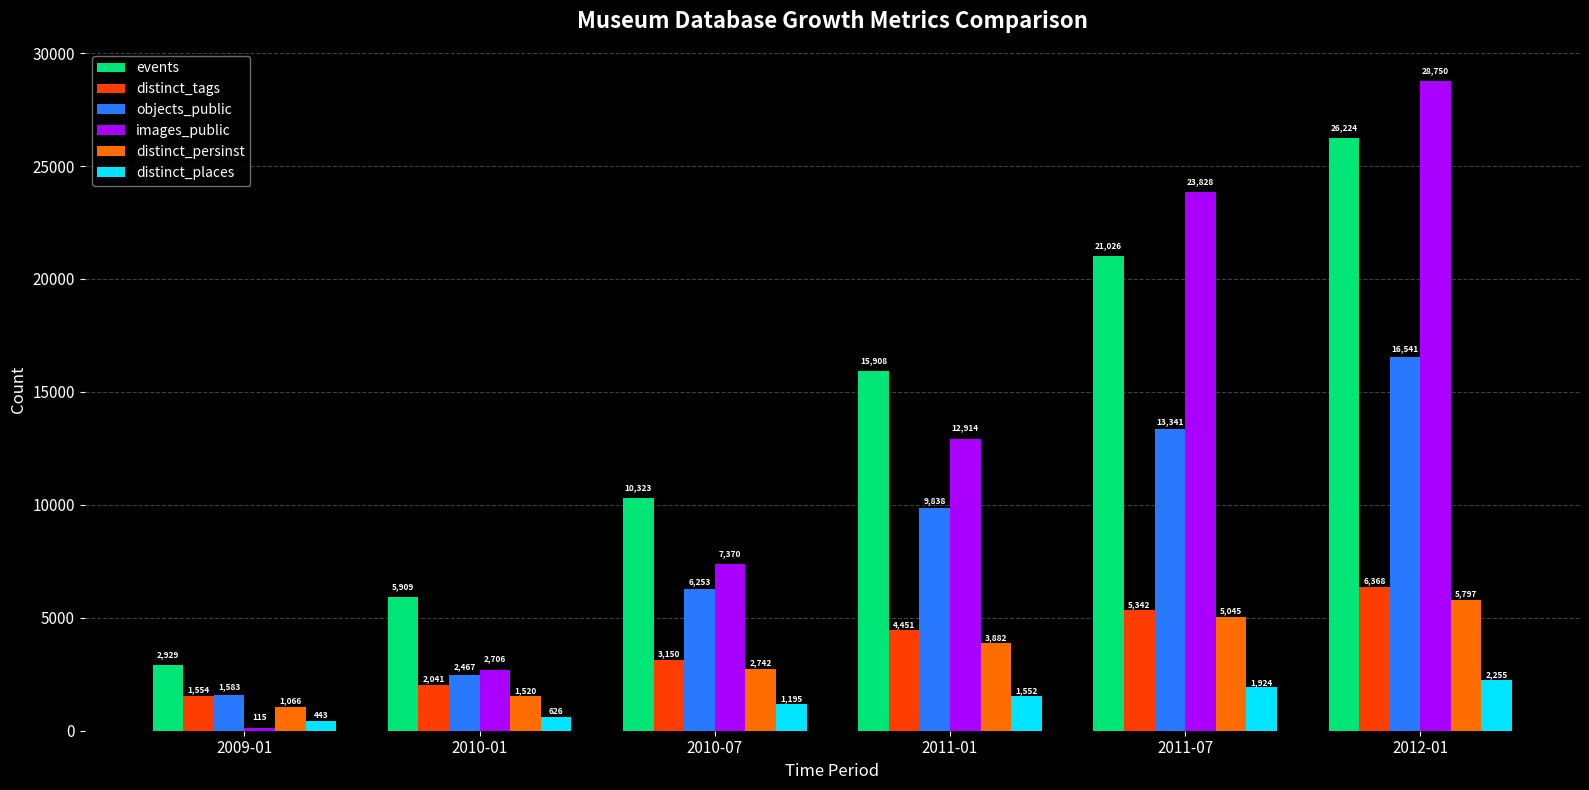

Reading right to left, what are all the values shown in this chart?

events: 2012-01=26224	2011-07=21026	2011-01=15908	2010-07=10323	2010-01=5909	2009-01=2929
distinct_tags: 2012-01=6368	2011-07=5342	2011-01=4451	2010-07=3150	2010-01=2041	2009-01=1554
objects_public: 2012-01=16541	2011-07=13341	2011-01=9838	2010-07=6253	2010-01=2467	2009-01=1583
images_public: 2012-01=28750	2011-07=23828	2011-01=12914	2010-07=7370	2010-01=2706	2009-01=115
distinct_persinst: 2012-01=5797	2011-07=5045	2011-01=3882	2010-07=2742	2010-01=1520	2009-01=1066
distinct_places: 2012-01=2255	2011-07=1924	2011-01=1552	2010-07=1195	2010-01=626	2009-01=443